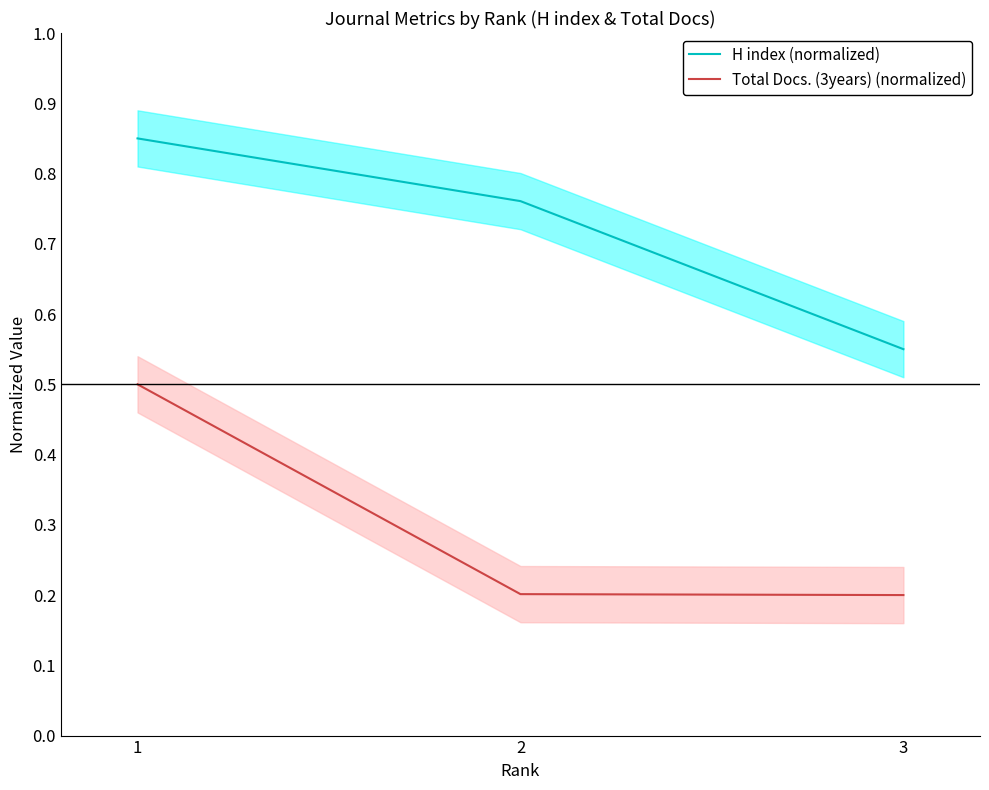

At which category is the sum across all series the highest?

1